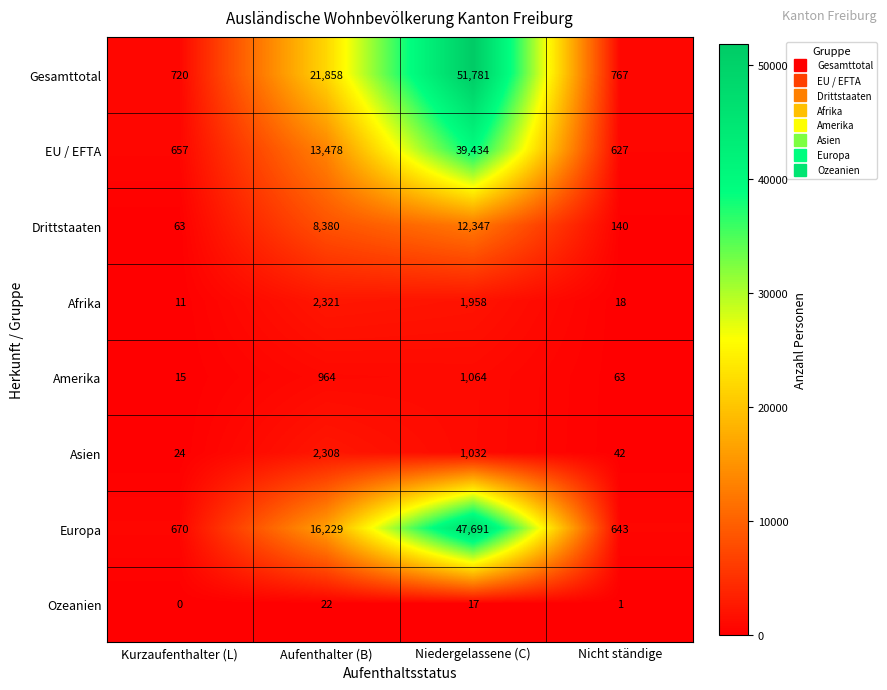

How many series are shown in this chart?

8